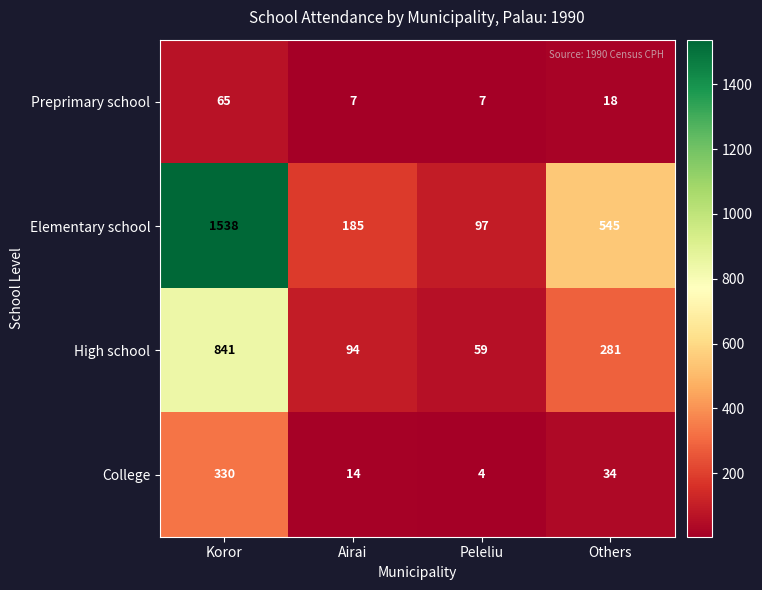

Between Airai and Others, which series saw the biggest shift?

Elementary school